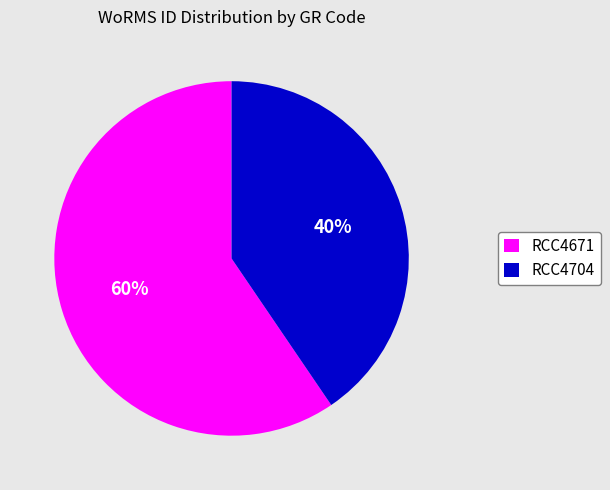

Does RCC4671 represent more than half of the total?

Yes